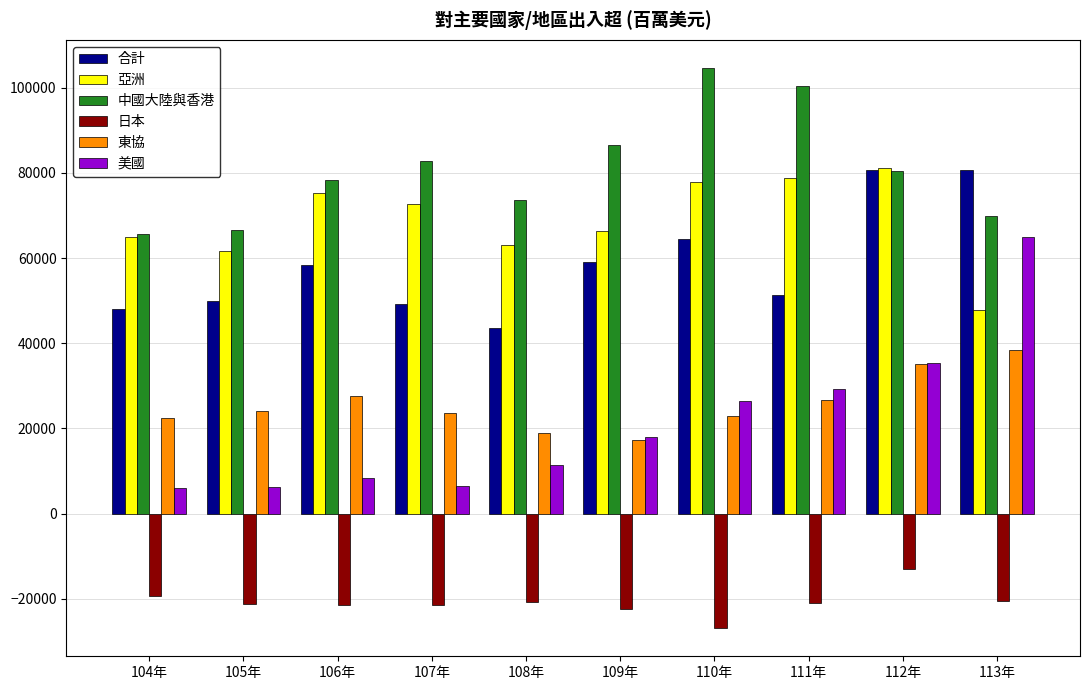

What position from the left is 112年?

9